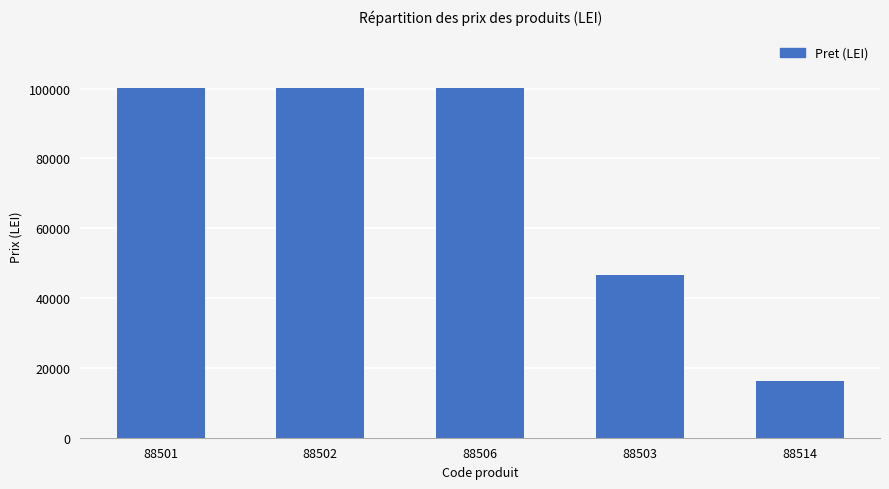

Where is the data nearest to the value 58253?

88503